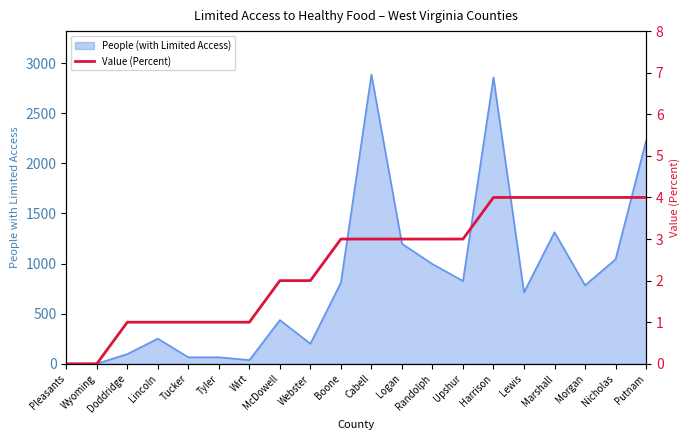

What is the label of the 1st point from the left?

Pleasants